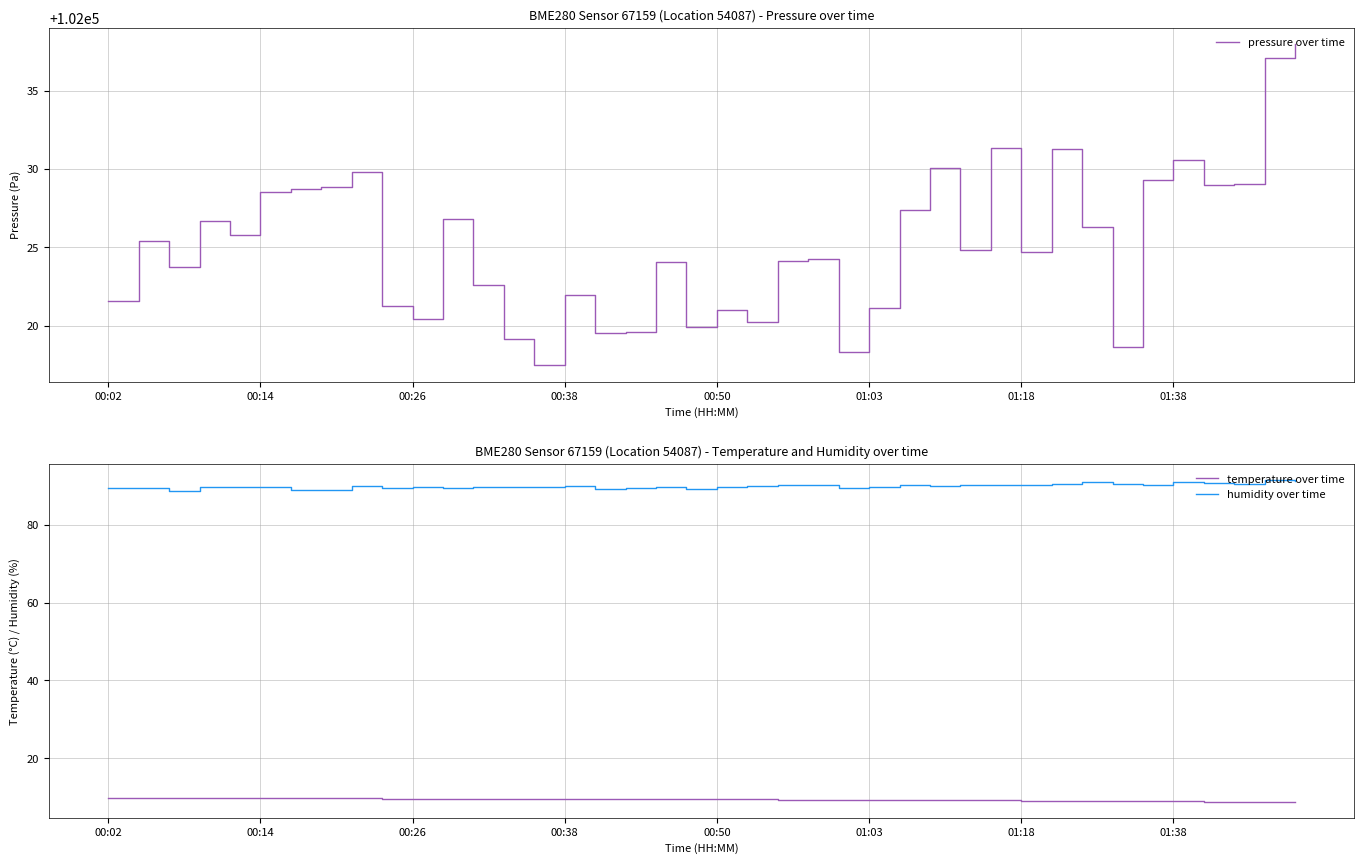

True or false: humidity over time and pressure over time intersect in this chart.

False